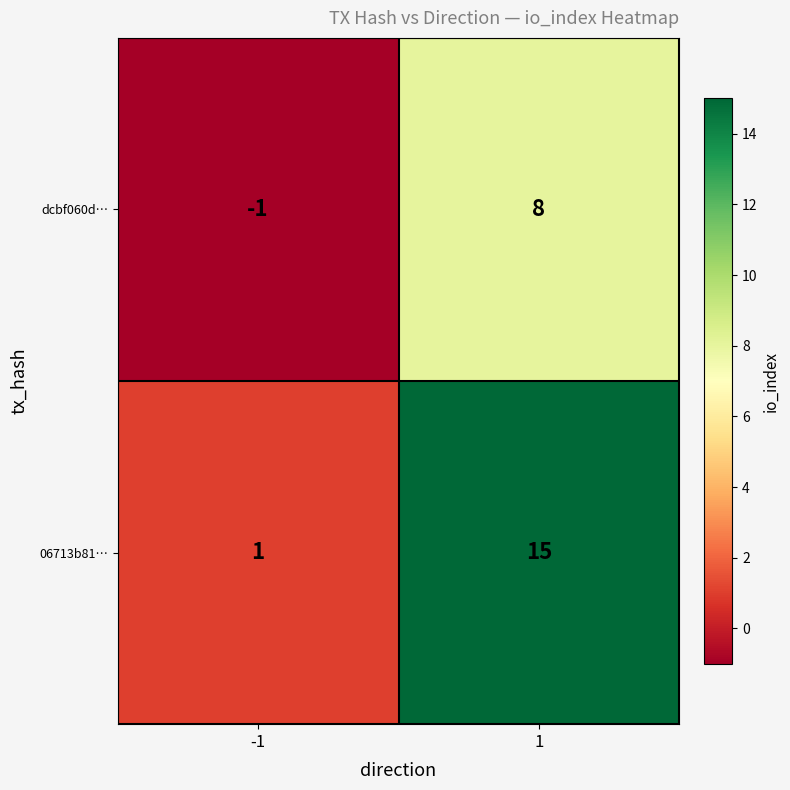

What is the sum of the dcbf060d… values at 1 and -1?

7